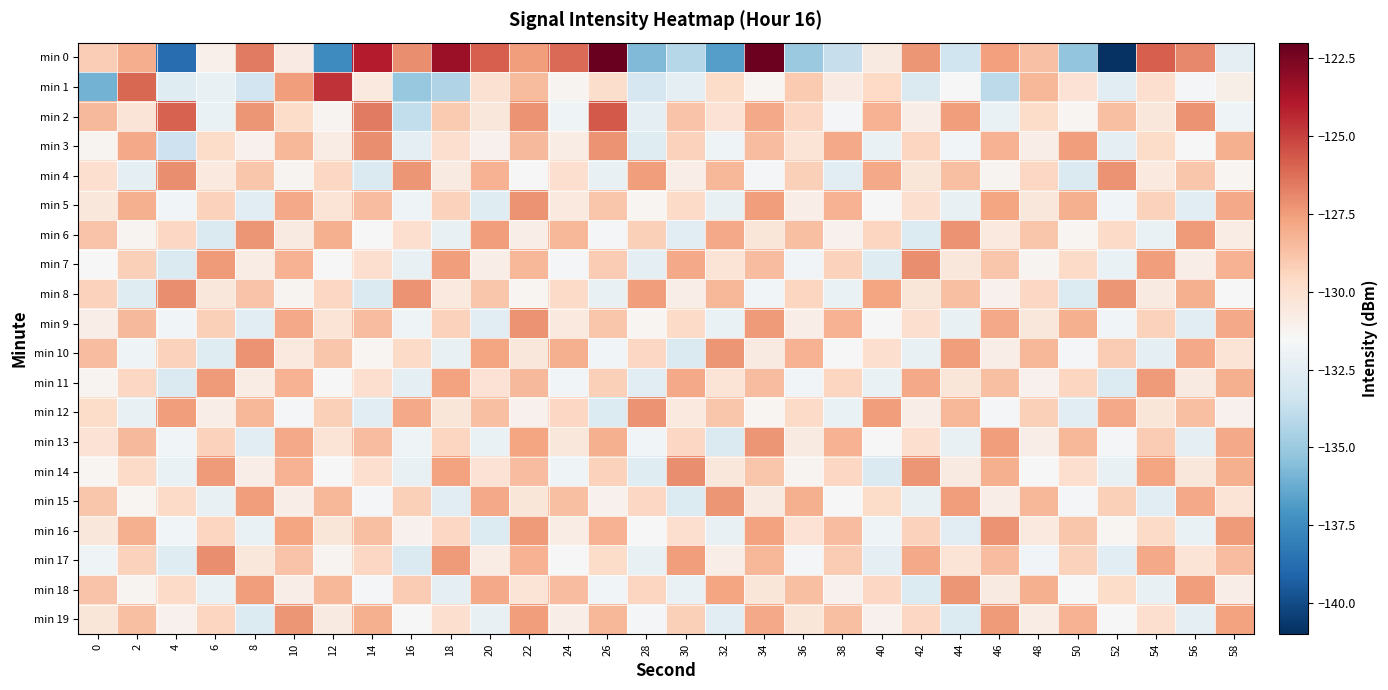

Reading left to right, transcribe all the data shown in this chart.

min 0: 0=-129.2	2=-128.1	4=-138.8	6=-131.0	8=-126.5	10=-130.7	12=-137.5	14=-124.1	16=-127.1	18=-123.4	20=-125.8	22=-127.6	24=-126.1	26=-122.1	28=-135.7	30=-134.2	32=-136.7	34=-122.2	36=-135.0	38=-133.7	40=-130.6	42=-127.3	44=-133.4	46=-127.6	48=-128.7	50=-135.3	52=-140.9	54=-125.8	56=-127.0	58=-132.4
min 1: 0=-136.0	2=-126.0	4=-132.6	6=-132.2	8=-133.3	10=-127.5	12=-124.6	14=-130.6	16=-135.1	18=-134.3	20=-130.1	22=-128.5	24=-131.2	26=-129.8	28=-133.1	30=-132.4	32=-129.8	34=-131.3	36=-129.0	38=-130.8	40=-129.6	42=-132.9	44=-131.4	46=-134.0	48=-128.3	50=-130.1	52=-132.6	54=-129.9	56=-131.7	58=-130.9
min 2: 0=-128.4	2=-130.3	4=-125.9	6=-132.1	8=-127.3	10=-129.8	12=-131.2	14=-126.5	16=-133.9	18=-129.0	20=-130.4	22=-127.2	24=-131.9	26=-125.7	28=-132.3	30=-128.8	32=-130.1	34=-127.9	36=-129.5	38=-131.7	40=-128.2	42=-130.9	44=-127.6	46=-132.1	48=-129.8	50=-131.3	52=-128.7	54=-130.4	56=-127.2	58=-131.9
min 3: 0=-131.2	2=-127.9	4=-133.4	6=-129.8	8=-131.1	10=-128.3	12=-130.8	14=-127.1	16=-132.4	18=-129.9	20=-131.1	22=-128.4	24=-130.8	26=-127.2	28=-132.7	30=-129.3	32=-131.9	34=-128.6	36=-130.2	38=-127.9	40=-132.1	42=-129.4	44=-131.8	46=-128.2	48=-130.9	50=-127.6	52=-132.3	54=-129.8	56=-131.4	58=-128.1
min 4: 0=-129.9	2=-132.3	4=-127.1	6=-130.6	8=-128.9	10=-131.2	12=-129.6	14=-132.9	16=-127.3	18=-130.7	20=-128.2	22=-131.6	24=-129.9	26=-132.2	28=-127.6	30=-130.9	32=-128.3	34=-131.7	36=-129.2	38=-132.6	40=-127.9	42=-130.3	44=-128.7	46=-131.2	48=-129.6	50=-132.9	52=-127.2	54=-130.6	56=-128.9	58=-131.3
min 5: 0=-130.4	2=-128.1	4=-131.8	6=-129.3	8=-132.6	10=-127.9	12=-130.2	14=-128.6	16=-131.9	18=-129.3	20=-132.7	22=-127.2	24=-130.6	26=-128.9	28=-131.3	30=-129.7	32=-132.2	34=-127.6	36=-130.9	38=-128.2	40=-131.6	42=-129.9	44=-132.2	46=-127.8	48=-130.4	50=-128.1	52=-131.8	54=-129.3	56=-132.6	58=-127.9
min 6: 0=-128.8	2=-131.2	4=-129.6	6=-132.9	8=-127.3	10=-130.7	12=-128.1	14=-131.4	16=-129.9	18=-132.2	20=-127.6	22=-130.9	24=-128.3	26=-131.7	28=-129.2	30=-132.6	32=-127.9	34=-130.3	36=-128.7	38=-131.1	40=-129.4	42=-132.8	44=-127.2	46=-130.6	48=-128.9	50=-131.3	52=-129.7	54=-132.1	56=-127.5	58=-130.8
min 7: 0=-131.6	2=-129.2	4=-132.9	6=-127.5	8=-130.8	10=-128.2	12=-131.6	14=-129.9	16=-132.2	18=-127.6	20=-130.9	22=-128.3	24=-131.7	26=-129.1	28=-132.4	30=-127.9	32=-130.2	34=-128.6	36=-131.8	38=-129.3	40=-132.7	42=-127.1	44=-130.4	46=-128.9	48=-131.2	50=-129.7	52=-132.1	54=-127.6	56=-130.9	58=-128.2
min 8: 0=-129.3	2=-132.7	4=-127.1	6=-130.4	8=-128.8	10=-131.2	12=-129.6	14=-132.9	16=-127.2	18=-130.6	20=-128.9	22=-131.3	24=-129.7	26=-132.2	28=-127.6	30=-130.9	32=-128.3	34=-131.8	36=-129.4	38=-132.1	40=-127.8	42=-130.3	44=-128.7	46=-131.1	48=-129.6	50=-132.8	52=-127.3	54=-130.7	56=-128.1	58=-131.4
min 9: 0=-130.9	2=-128.4	4=-131.8	6=-129.2	8=-132.6	10=-127.9	12=-130.2	14=-128.6	16=-131.9	18=-129.3	20=-132.6	22=-127.2	24=-130.6	26=-128.9	28=-131.3	30=-129.7	32=-132.1	34=-127.5	36=-130.9	38=-128.2	40=-131.6	42=-129.9	44=-132.2	46=-127.9	48=-130.4	50=-128.1	52=-131.8	54=-129.3	56=-132.6	58=-127.9
min 10: 0=-128.6	2=-131.9	4=-129.3	6=-132.7	8=-127.2	10=-130.6	12=-128.9	14=-131.3	16=-129.7	18=-132.2	20=-127.8	22=-130.4	24=-128.1	26=-131.8	28=-129.6	30=-132.9	32=-127.3	34=-130.7	36=-128.2	38=-131.4	40=-129.9	42=-132.2	44=-127.6	46=-130.9	48=-128.3	50=-131.7	52=-129.1	54=-132.4	56=-127.9	58=-130.2
min 11: 0=-131.2	2=-129.6	4=-132.9	6=-127.5	8=-130.8	10=-128.2	12=-131.6	14=-129.9	16=-132.3	18=-127.7	20=-130.1	22=-128.4	24=-131.8	26=-129.2	28=-132.6	30=-127.9	32=-130.2	34=-128.6	36=-131.8	38=-129.4	40=-132.1	42=-127.9	44=-130.3	46=-128.7	48=-131.1	50=-129.4	52=-132.8	54=-127.5	56=-130.7	58=-128.1
min 12: 0=-129.8	2=-132.2	4=-127.6	6=-130.9	8=-128.3	10=-131.7	12=-129.2	14=-132.6	16=-127.9	18=-130.3	20=-128.7	22=-131.1	24=-129.6	26=-132.8	28=-127.2	30=-130.6	32=-128.9	34=-131.3	36=-129.7	38=-132.1	40=-127.6	42=-130.9	44=-128.3	46=-131.7	48=-129.2	50=-132.6	52=-127.9	54=-130.3	56=-128.7	58=-131.1
min 13: 0=-130.1	2=-128.4	4=-131.8	6=-129.3	8=-132.6	10=-127.9	12=-130.2	14=-128.6	16=-131.9	18=-129.4	20=-132.1	22=-127.8	24=-130.4	26=-128.1	28=-131.8	30=-129.6	32=-132.9	34=-127.3	36=-130.7	38=-128.2	40=-131.4	42=-129.9	44=-132.2	46=-127.6	48=-130.9	50=-128.3	52=-131.7	54=-129.1	56=-132.4	58=-127.9
min 14: 0=-131.3	2=-129.7	4=-132.1	6=-127.5	8=-130.9	10=-128.2	12=-131.6	14=-129.9	16=-132.2	18=-127.7	20=-130.1	22=-128.6	24=-131.9	26=-129.3	28=-132.7	30=-127.1	32=-130.4	34=-128.9	36=-131.2	38=-129.6	40=-132.9	42=-127.3	44=-130.7	46=-128.1	48=-131.4	50=-129.9	52=-132.2	54=-127.8	56=-130.4	58=-128.1
min 15: 0=-128.9	2=-131.3	4=-129.7	6=-132.2	8=-127.6	10=-130.9	12=-128.3	14=-131.7	16=-129.2	18=-132.6	20=-127.9	22=-130.3	24=-128.7	26=-131.1	28=-129.6	30=-132.8	32=-127.3	34=-130.7	36=-128.1	38=-131.4	40=-129.8	42=-132.2	44=-127.6	46=-130.9	48=-128.3	50=-131.7	52=-129.2	54=-132.6	56=-127.9	58=-130.2
min 16: 0=-130.4	2=-128.1	4=-131.8	6=-129.4	8=-132.1	10=-127.8	12=-130.3	14=-128.7	16=-131.1	18=-129.6	20=-132.8	22=-127.5	24=-130.8	26=-128.2	28=-131.6	30=-129.9	32=-132.2	34=-127.7	36=-130.1	38=-128.6	40=-131.9	42=-129.3	44=-132.6	46=-127.2	48=-130.6	50=-128.9	52=-131.3	54=-129.7	56=-132.1	58=-127.5
min 17: 0=-131.9	2=-129.3	4=-132.7	6=-127.1	8=-130.4	10=-128.8	12=-131.2	14=-129.6	16=-132.9	18=-127.5	20=-130.8	22=-128.2	24=-131.6	26=-129.8	28=-132.2	30=-127.6	32=-130.9	34=-128.3	36=-131.7	38=-129.1	40=-132.4	42=-127.9	44=-130.2	46=-128.6	48=-131.8	50=-129.3	52=-132.6	54=-127.9	56=-130.2	58=-128.6
min 18: 0=-128.8	2=-131.2	4=-129.7	6=-132.1	8=-127.6	10=-130.9	12=-128.3	14=-131.7	16=-129.1	18=-132.4	20=-127.9	22=-130.2	24=-128.6	26=-131.8	28=-129.4	30=-132.1	32=-127.8	34=-130.3	36=-128.7	38=-131.1	40=-129.6	42=-132.8	44=-127.3	46=-130.7	48=-128.1	50=-131.4	52=-129.8	54=-132.2	56=-127.6	58=-130.9
min 19: 0=-130.3	2=-128.7	4=-131.1	6=-129.4	8=-132.8	10=-127.3	12=-130.7	14=-128.1	16=-131.4	18=-129.9	20=-132.2	22=-127.6	24=-130.9	26=-128.3	28=-131.7	30=-129.2	32=-132.6	34=-127.9	36=-130.3	38=-128.7	40=-131.1	42=-129.6	44=-132.8	46=-127.5	48=-130.8	50=-128.2	52=-131.6	54=-129.9	56=-132.3	58=-127.7